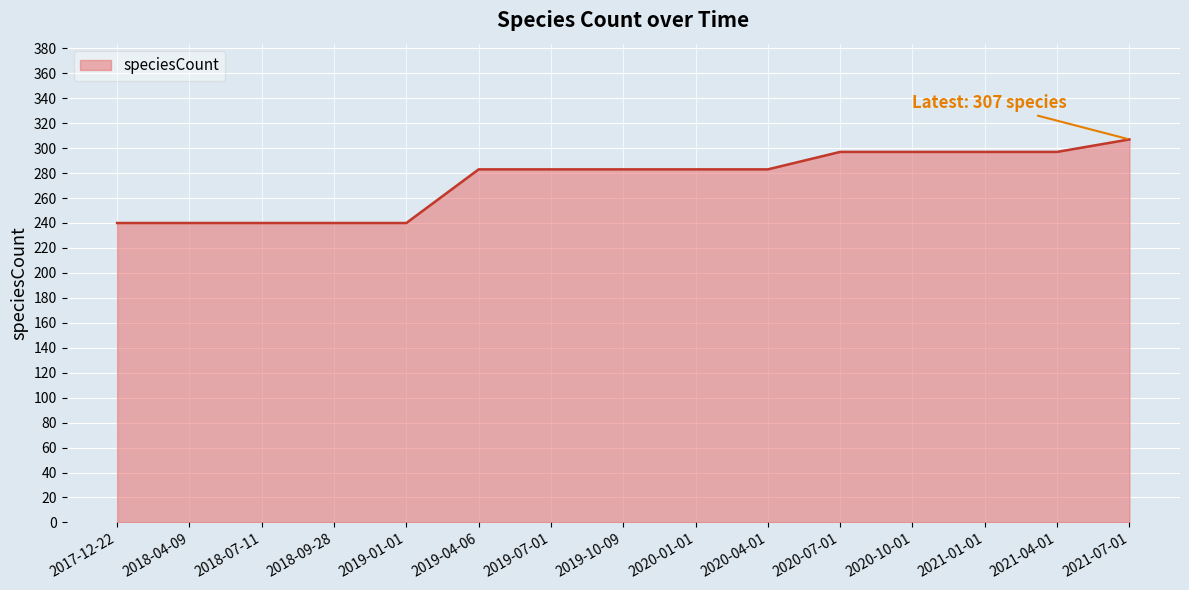

What position from the left is 2020-04-01?

10